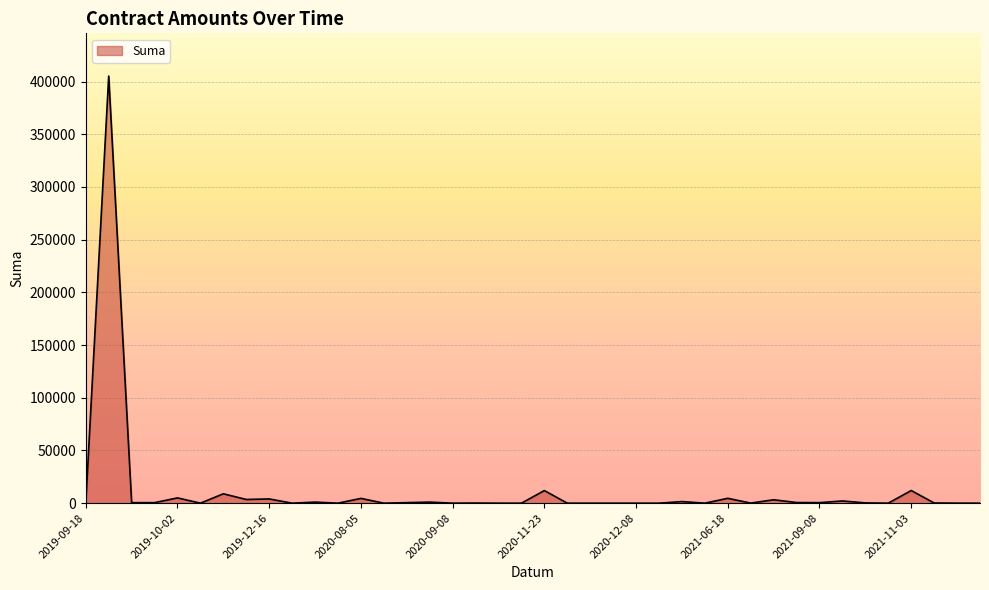

What is the difference between the maximum and minimum values?

405233.3